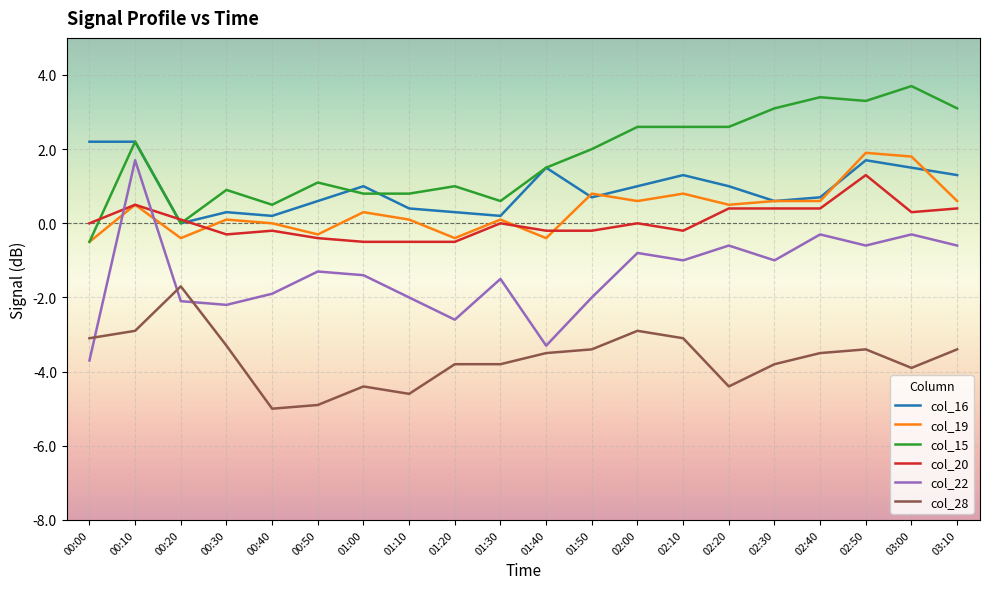

What are all the series names shown in the legend?

col_16, col_19, col_15, col_20, col_22, col_28